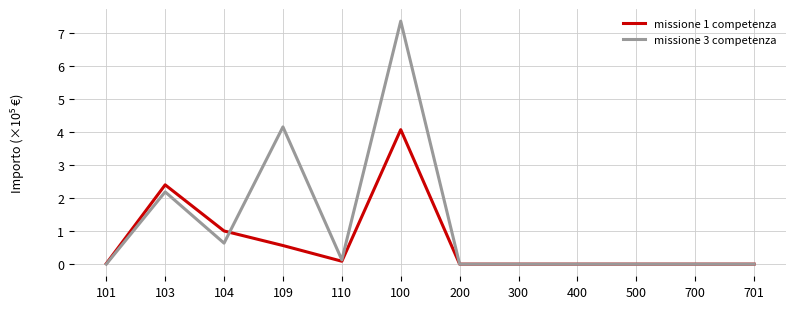

Which series changed the most between 100 and 200?

missione 3 competenza